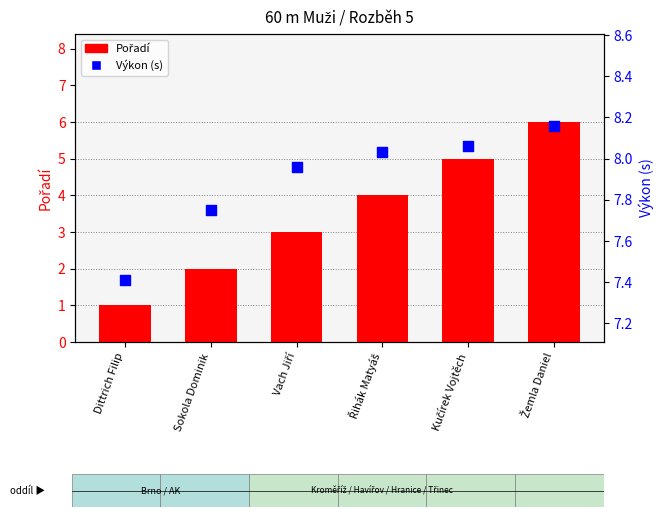

At which category is the sum across all series the highest?

Žemla Daniel